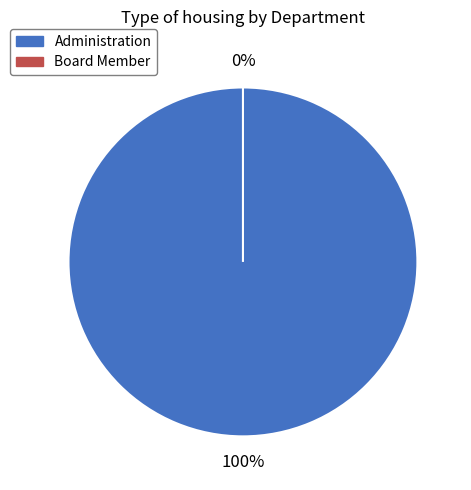

Which category has the biggest portion of the pie?

Administration